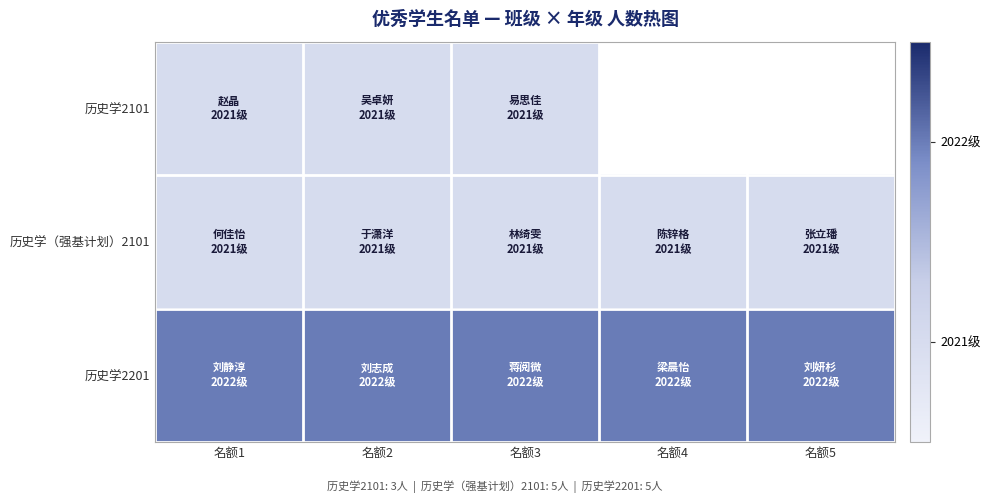

Is the value of 历史学2201 at 名额4 greater than the value of 历史学（强基计划）2101 at 名额3?

Yes